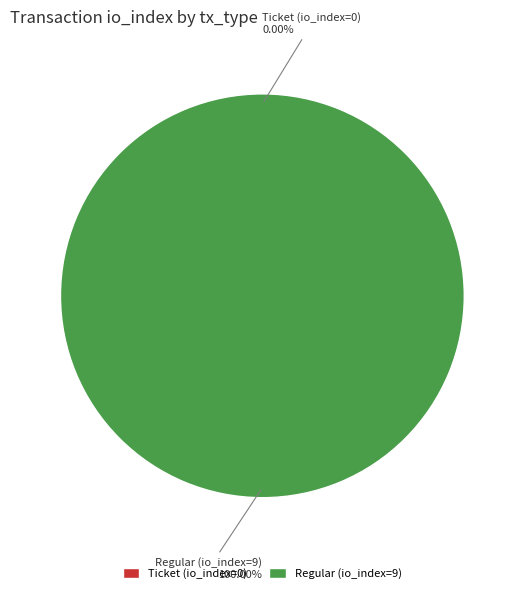

True or false: Ticket (io_index=0) accounts for 13% of the total.

False